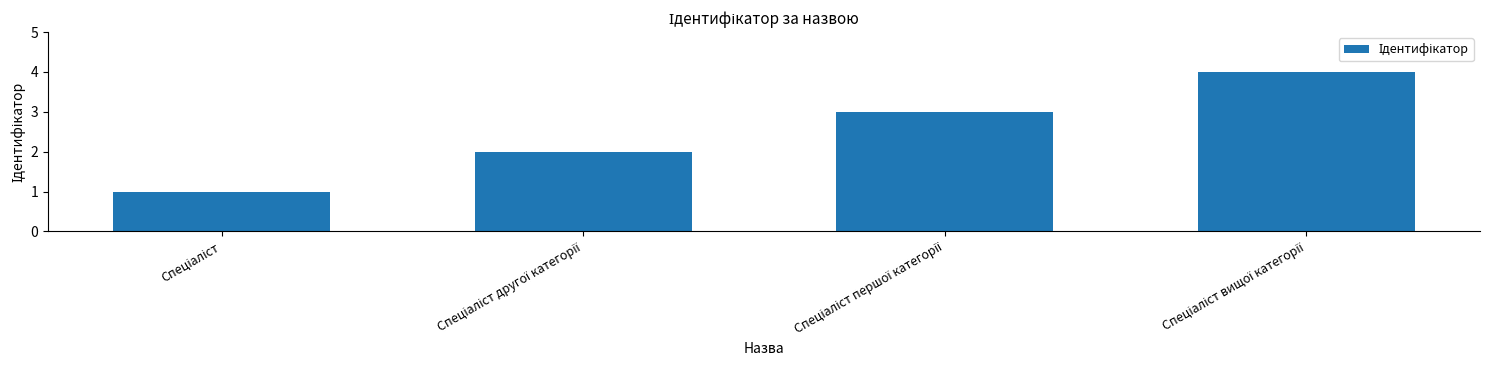

What is the maximum value shown in the chart?

4